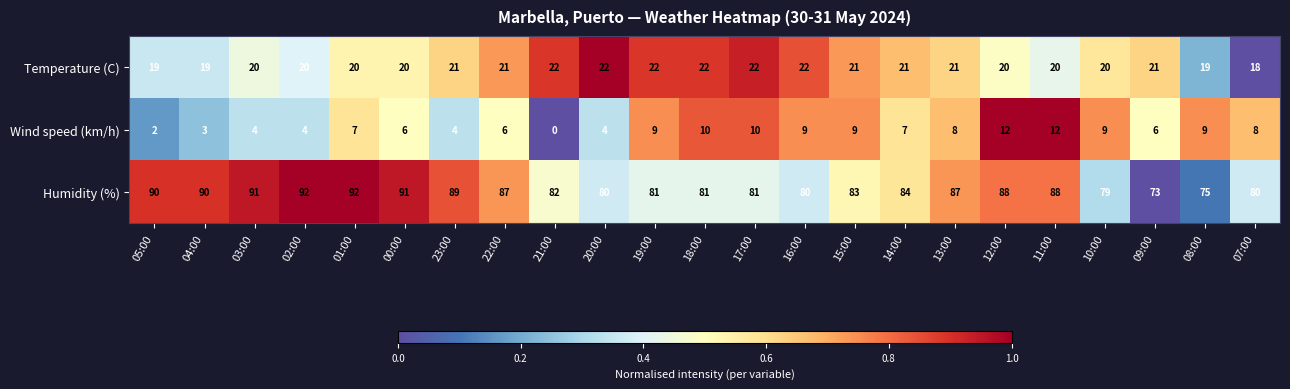

What is the spread (max minus min) of values at 14:00?

77